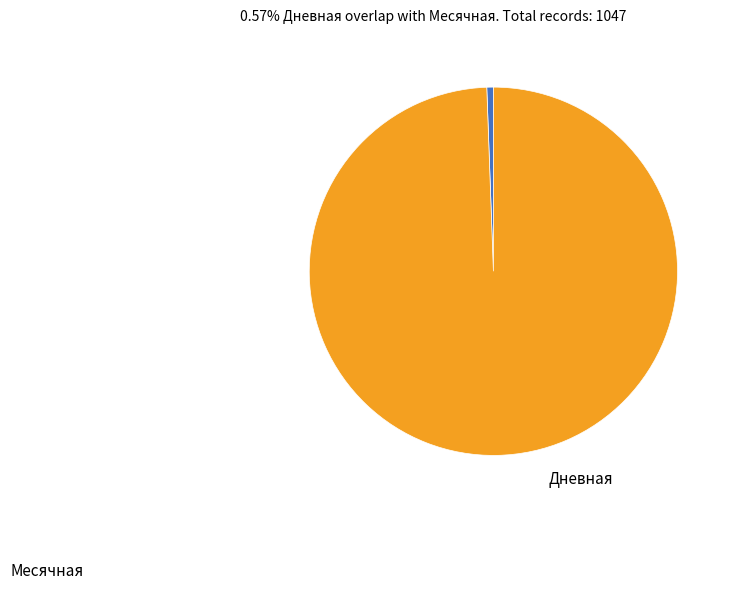

Is there a majority slice in this chart?

Yes